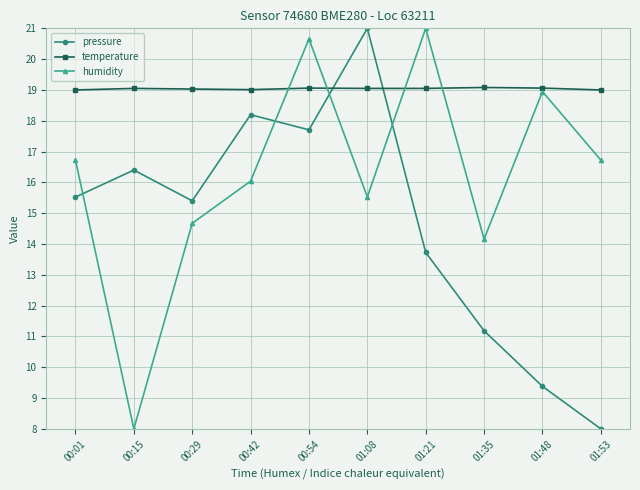

Does the chart have visible grid lines?

Yes